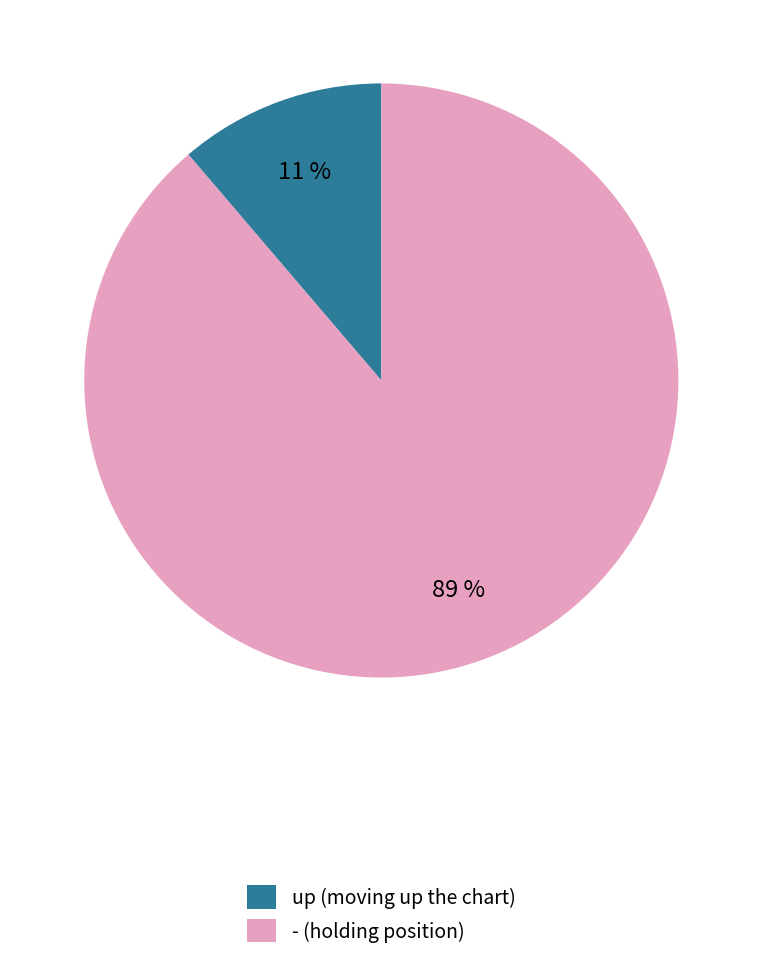

Does up account for over 50% of the chart?

No